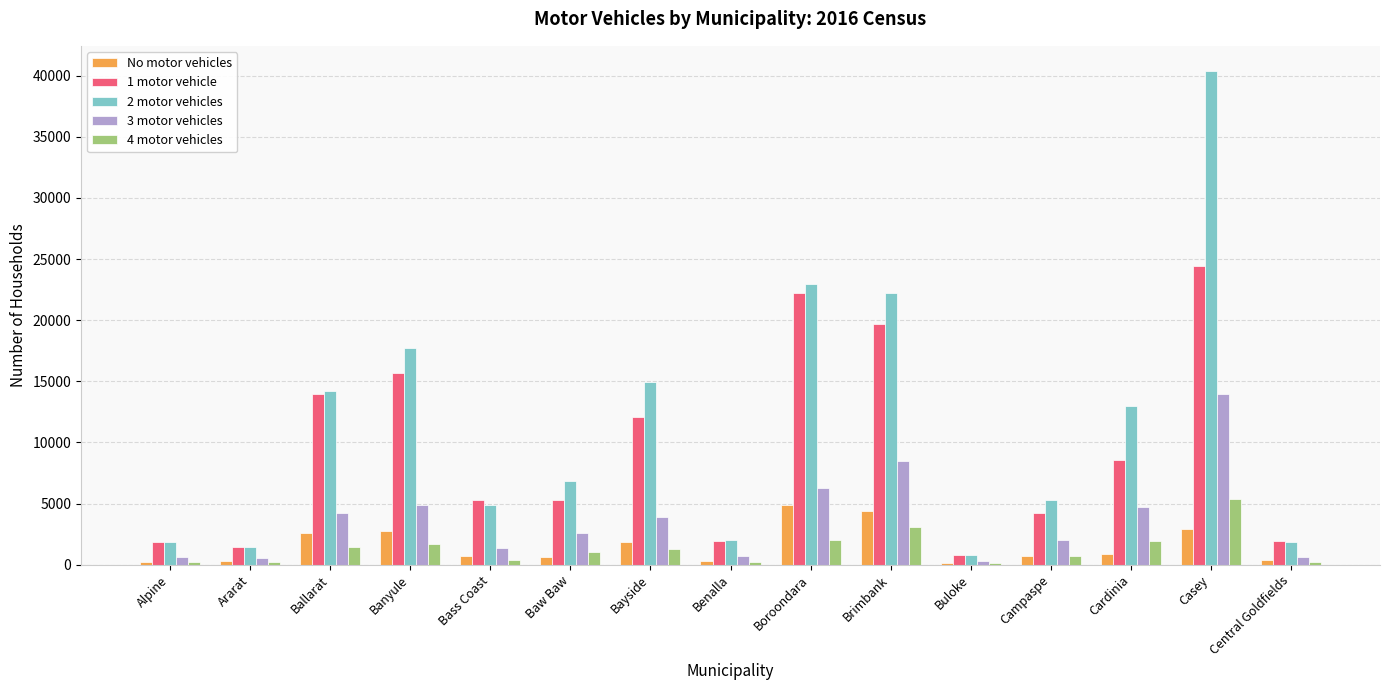

Which series has the widest spread of values?

2 motor vehicles